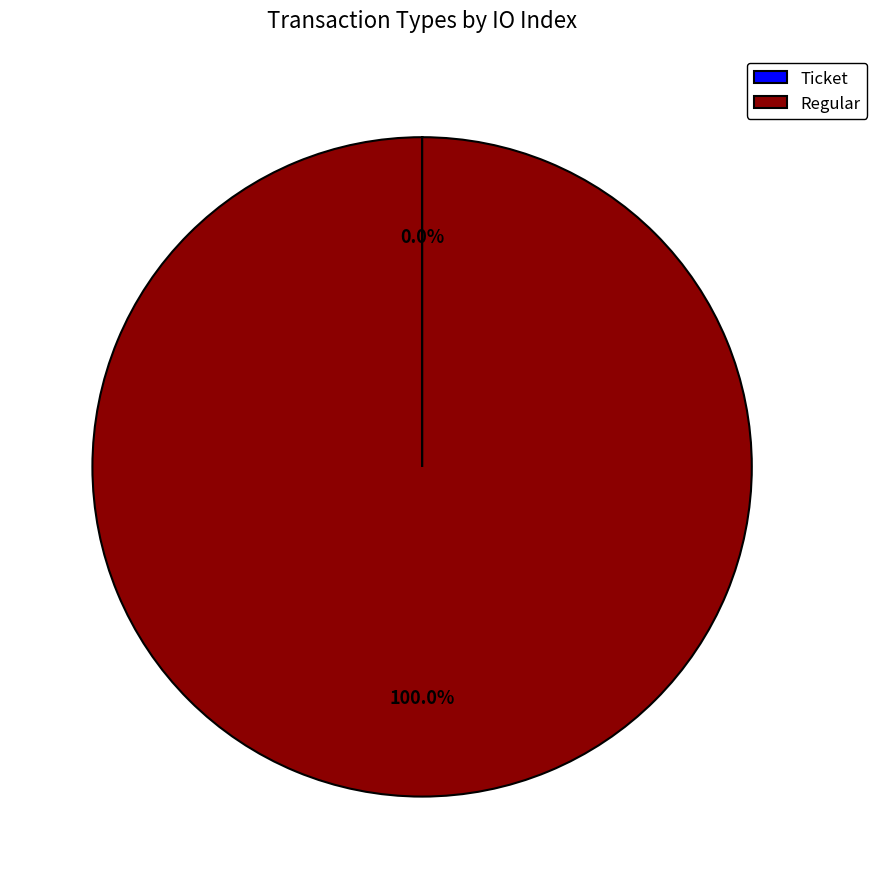

Which slice represents more than half of the pie?

Regular